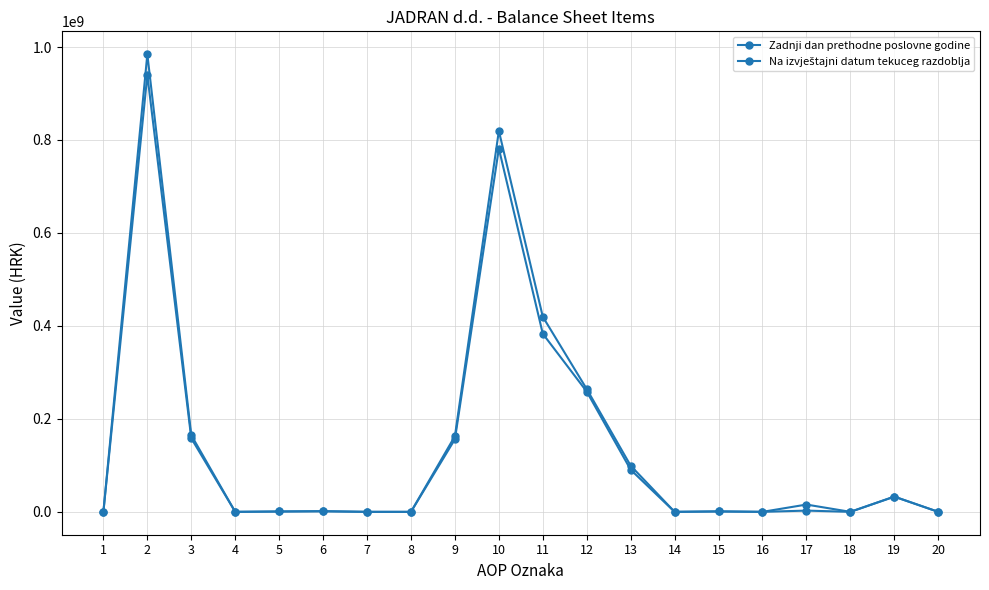

How many distinct data groups are displayed?

2